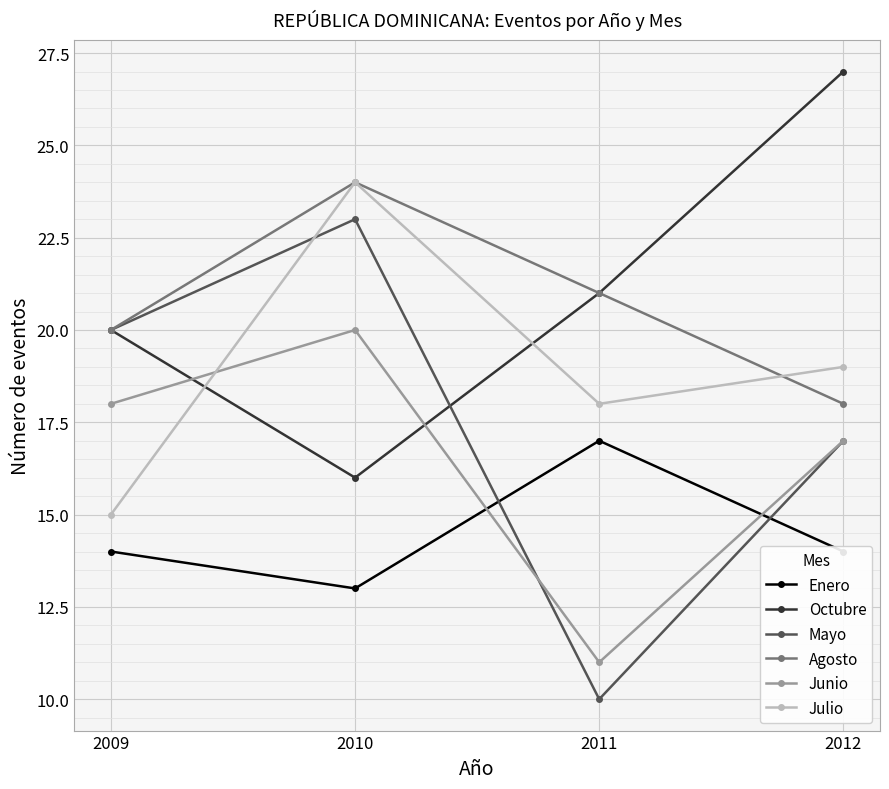

Reading left to right, list all the values displayed in this chart.

Enero: 2009=14	2010=13	2011=17	2012=14
Octubre: 2009=20	2010=16	2011=21	2012=27
Mayo: 2009=20	2010=23	2011=10	2012=17
Agosto: 2009=20	2010=24	2011=21	2012=18
Junio: 2009=18	2010=20	2011=11	2012=17
Julio: 2009=15	2010=24	2011=18	2012=19